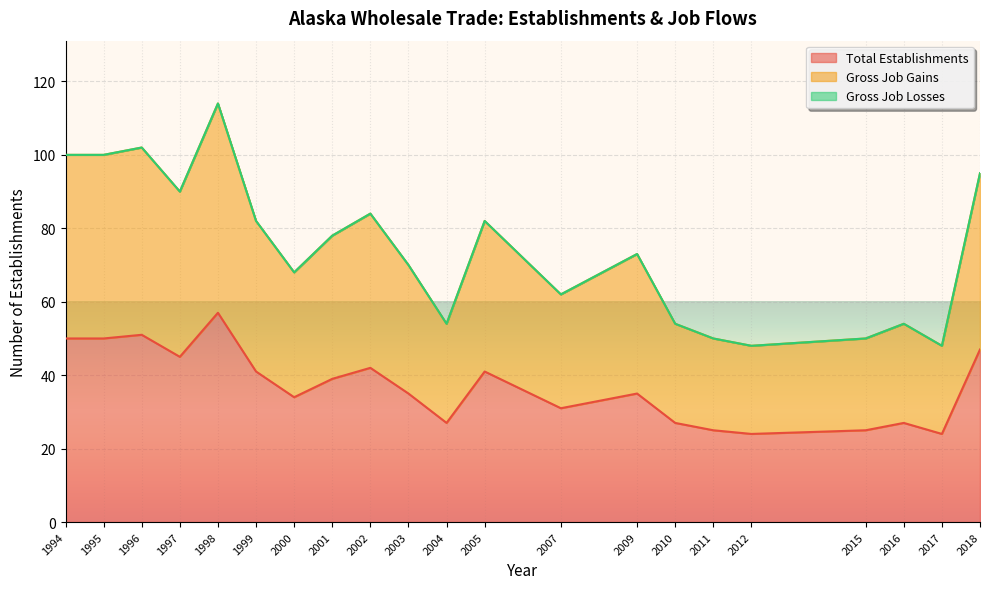

Read the Total Establishments value at 1998, to the nearest 10.

60